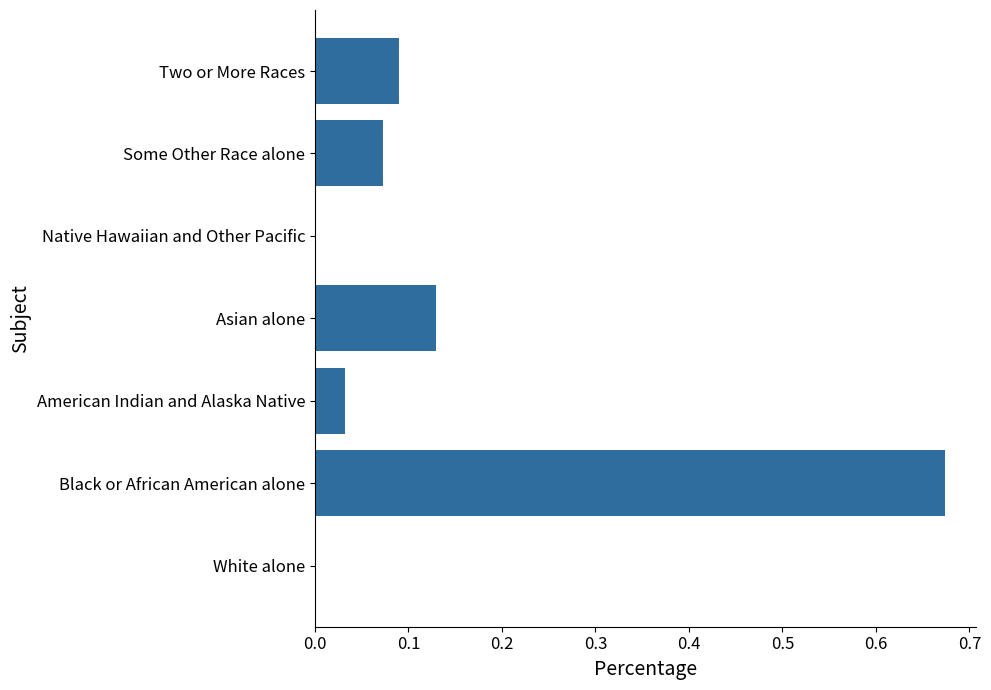

What is the sum of all values?

1.0